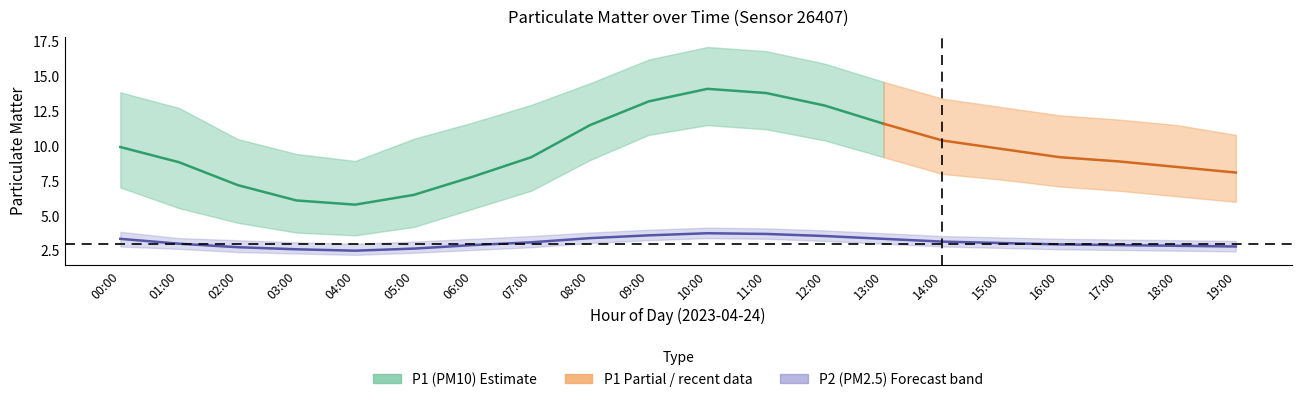

How many data points in P1_upper are less than 12?

8